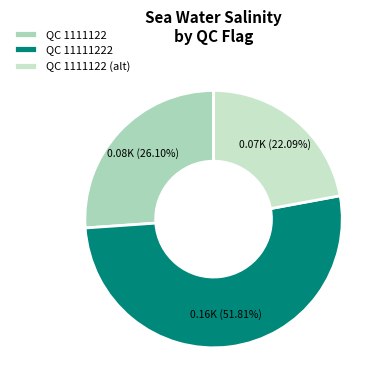

Is there a majority slice in this chart?

Yes